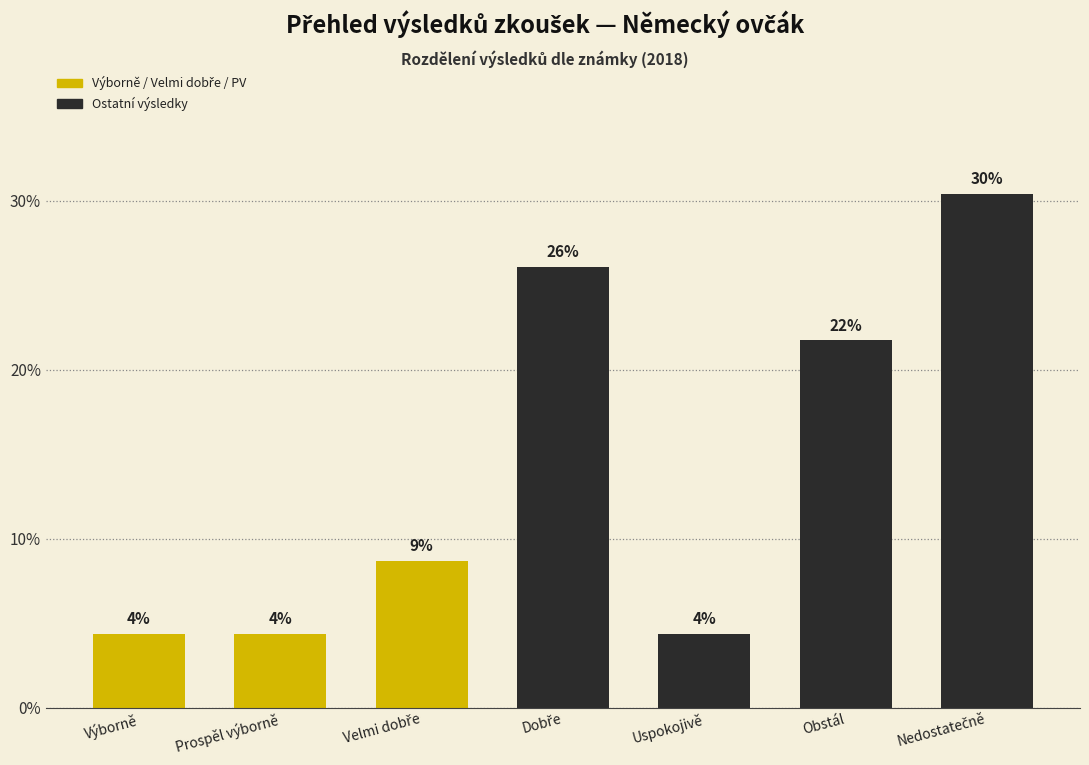

True or false: the data shows 4.3 at Uspokojivě.

True